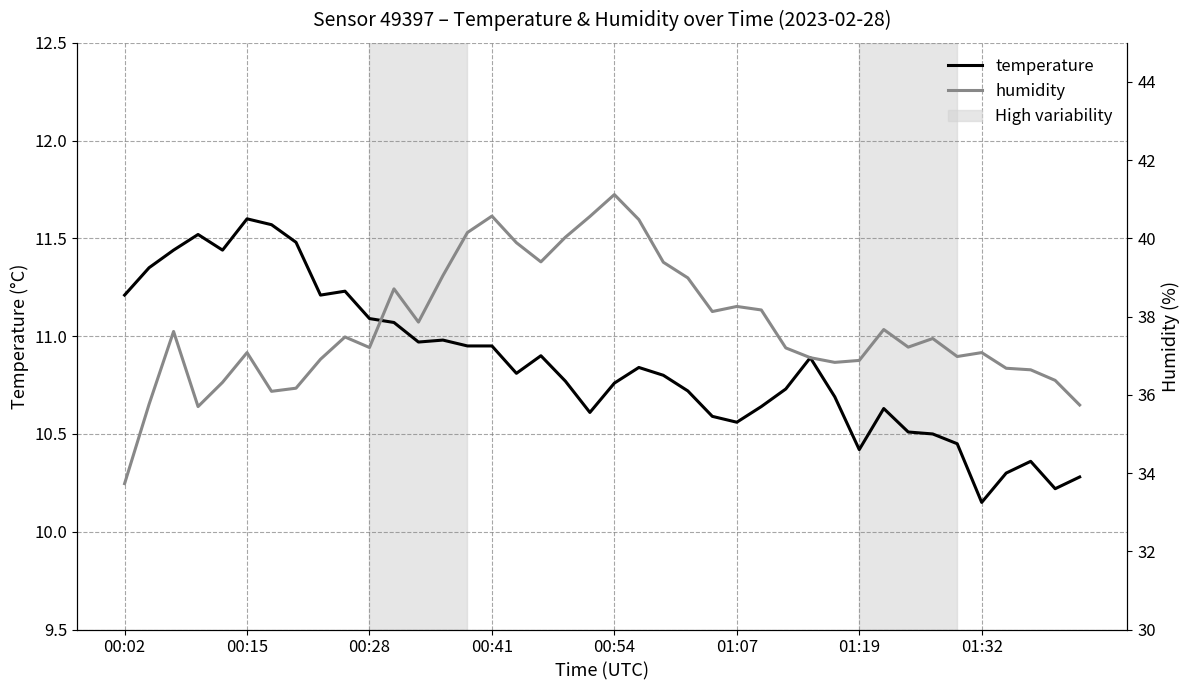

True or false: humidity has more than 0 interior local peaks.

True